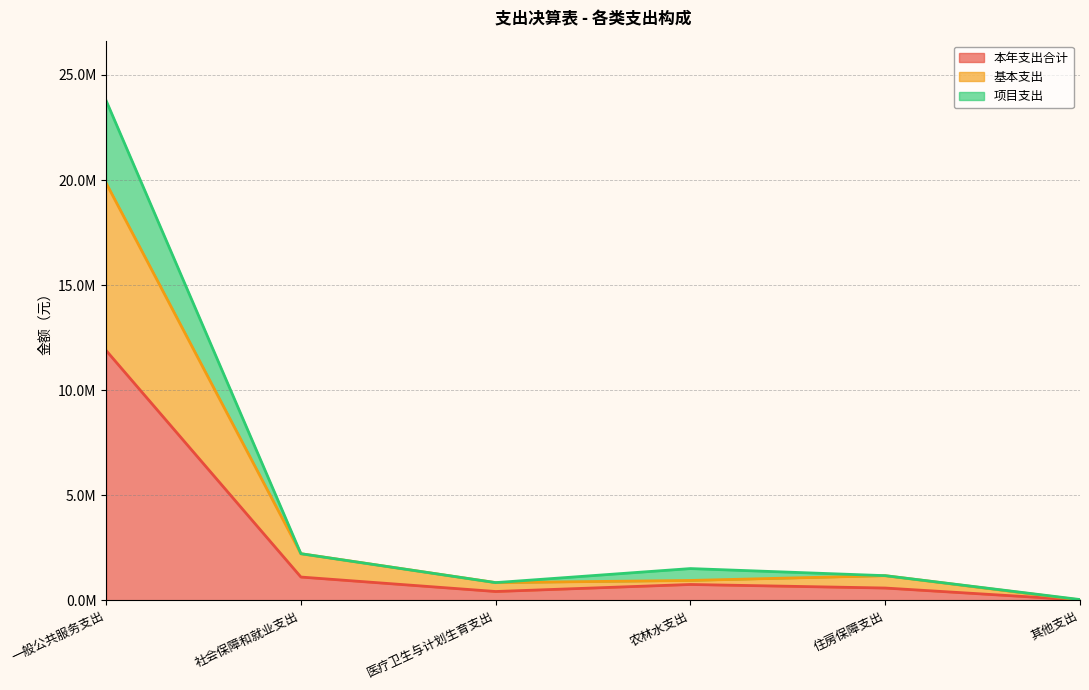

At which category does 项目支出 reach its first local peak?

农林水支出